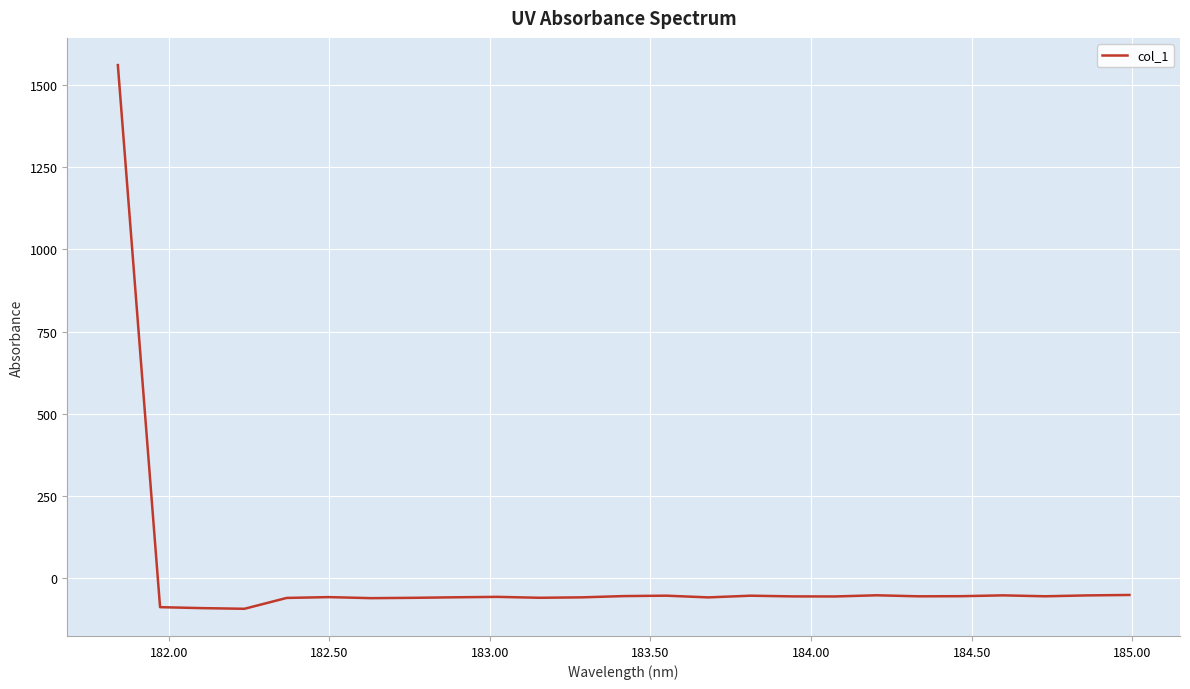

What is the difference between the maximum and minimum values?

1655.5